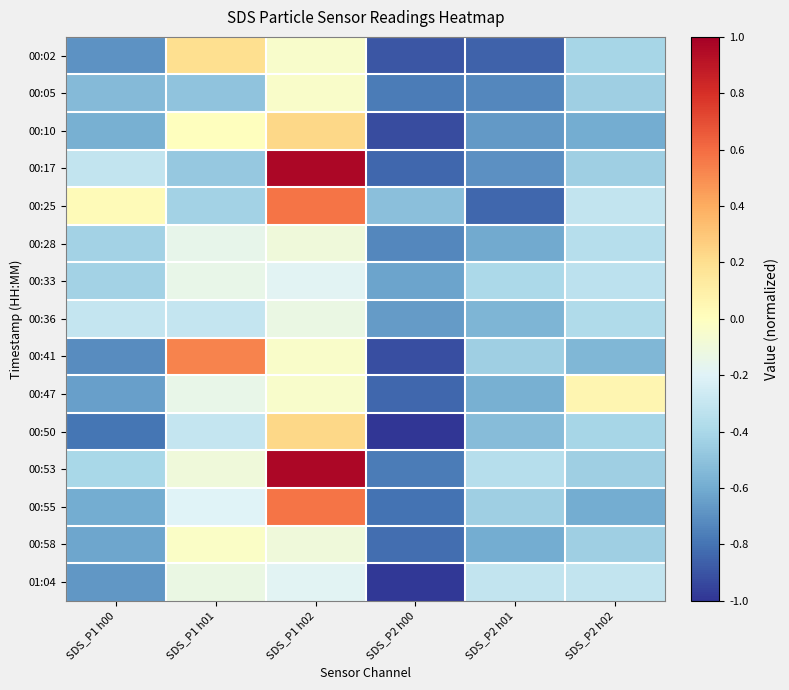

Reading right to left, what are all the values shown in this chart?

00:02: SDS_P2 h02=-0.4	SDS_P2 h01=-0.9	SDS_P2 h00=-0.9	SDS_P1 h02=-0.0	SDS_P1 h01=0.2	SDS_P1 h00=-0.7
00:05: SDS_P2 h02=-0.4	SDS_P2 h01=-0.7	SDS_P2 h00=-0.8	SDS_P1 h02=-0.0	SDS_P1 h01=-0.5	SDS_P1 h00=-0.5
00:10: SDS_P2 h02=-0.6	SDS_P2 h01=-0.7	SDS_P2 h00=-0.9	SDS_P1 h02=0.2	SDS_P1 h01=0.0	SDS_P1 h00=-0.6
00:17: SDS_P2 h02=-0.4	SDS_P2 h01=-0.7	SDS_P2 h00=-0.8	SDS_P1 h02=1.0	SDS_P1 h01=-0.5	SDS_P1 h00=-0.3
00:25: SDS_P2 h02=-0.3	SDS_P2 h01=-0.8	SDS_P2 h00=-0.5	SDS_P1 h02=0.6	SDS_P1 h01=-0.4	SDS_P1 h00=0.0
00:28: SDS_P2 h02=-0.4	SDS_P2 h01=-0.6	SDS_P2 h00=-0.7	SDS_P1 h02=-0.1	SDS_P1 h01=-0.1	SDS_P1 h00=-0.4
00:33: SDS_P2 h02=-0.3	SDS_P2 h01=-0.4	SDS_P2 h00=-0.6	SDS_P1 h02=-0.2	SDS_P1 h01=-0.1	SDS_P1 h00=-0.4
00:36: SDS_P2 h02=-0.4	SDS_P2 h01=-0.6	SDS_P2 h00=-0.7	SDS_P1 h02=-0.1	SDS_P1 h01=-0.3	SDS_P1 h00=-0.3
00:41: SDS_P2 h02=-0.6	SDS_P2 h01=-0.4	SDS_P2 h00=-0.9	SDS_P1 h02=-0.0	SDS_P1 h01=0.5	SDS_P1 h00=-0.7
00:47: SDS_P2 h02=0.1	SDS_P2 h01=-0.6	SDS_P2 h00=-0.8	SDS_P1 h02=-0.0	SDS_P1 h01=-0.1	SDS_P1 h00=-0.6
00:50: SDS_P2 h02=-0.4	SDS_P2 h01=-0.5	SDS_P2 h00=-1.0	SDS_P1 h02=0.2	SDS_P1 h01=-0.3	SDS_P1 h00=-0.8
00:53: SDS_P2 h02=-0.4	SDS_P2 h01=-0.4	SDS_P2 h00=-0.8	SDS_P1 h02=1.0	SDS_P1 h01=-0.1	SDS_P1 h00=-0.4
00:55: SDS_P2 h02=-0.6	SDS_P2 h01=-0.4	SDS_P2 h00=-0.8	SDS_P1 h02=0.6	SDS_P1 h01=-0.2	SDS_P1 h00=-0.6
00:58: SDS_P2 h02=-0.4	SDS_P2 h01=-0.6	SDS_P2 h00=-0.8	SDS_P1 h02=-0.1	SDS_P1 h01=-0.0	SDS_P1 h00=-0.6
01:04: SDS_P2 h02=-0.3	SDS_P2 h01=-0.3	SDS_P2 h00=-1.0	SDS_P1 h02=-0.2	SDS_P1 h01=-0.1	SDS_P1 h00=-0.7